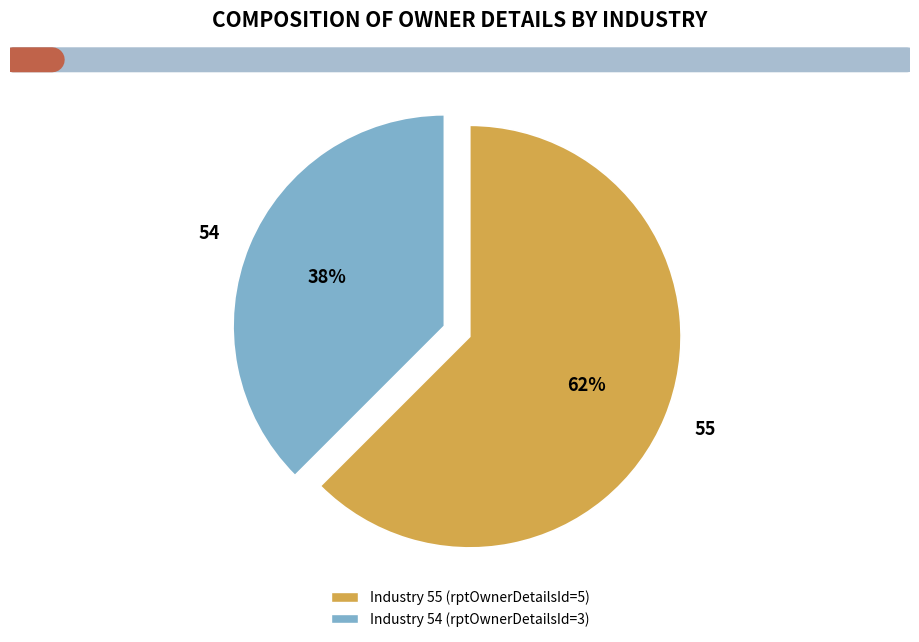

Which slice represents more than half of the pie?

55